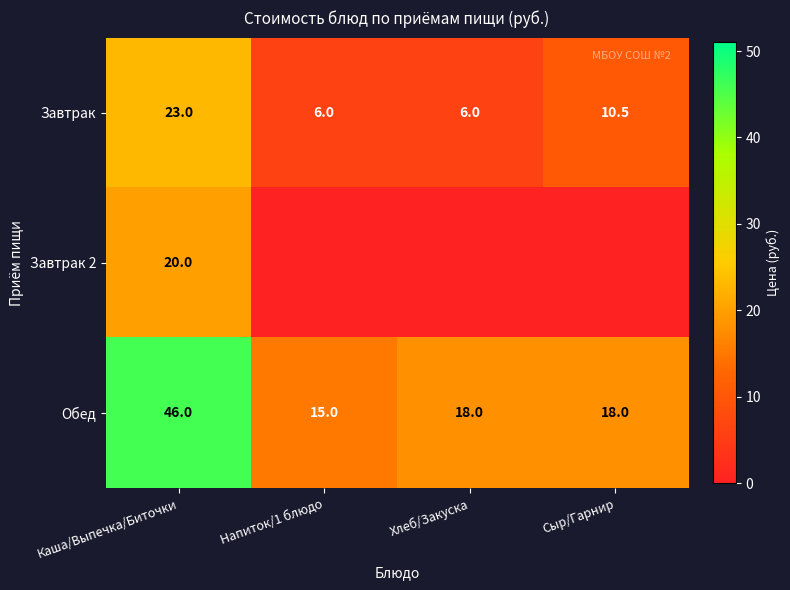

True or false: Обед has a value of 4.9 at Напиток/1 блюдо.

False